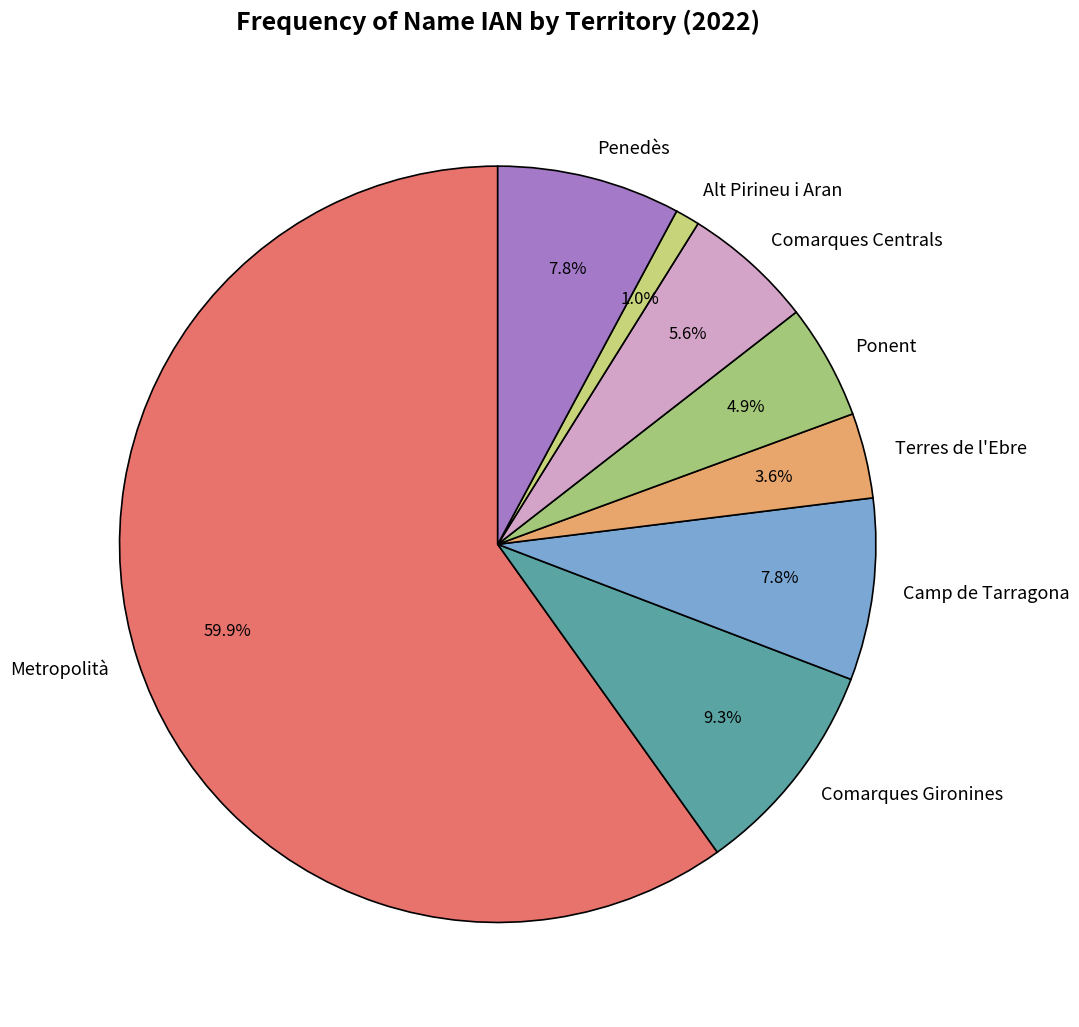

Is there a majority slice in this chart?

Yes